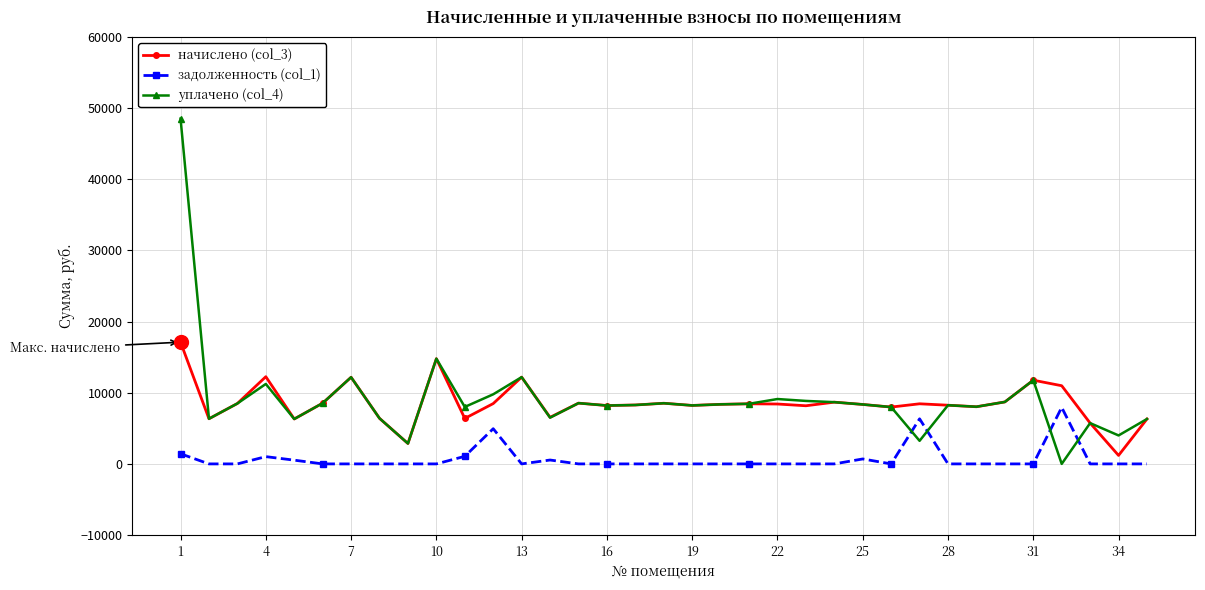

Count the number of data series in this chart.

3